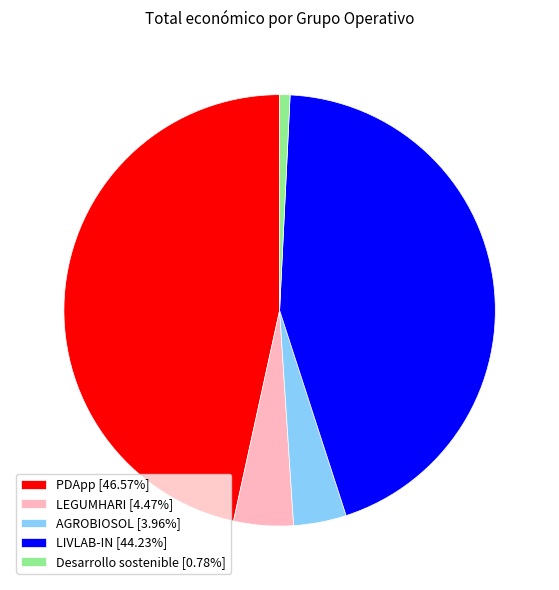

Is there any slice that represents more than half of the pie?

No